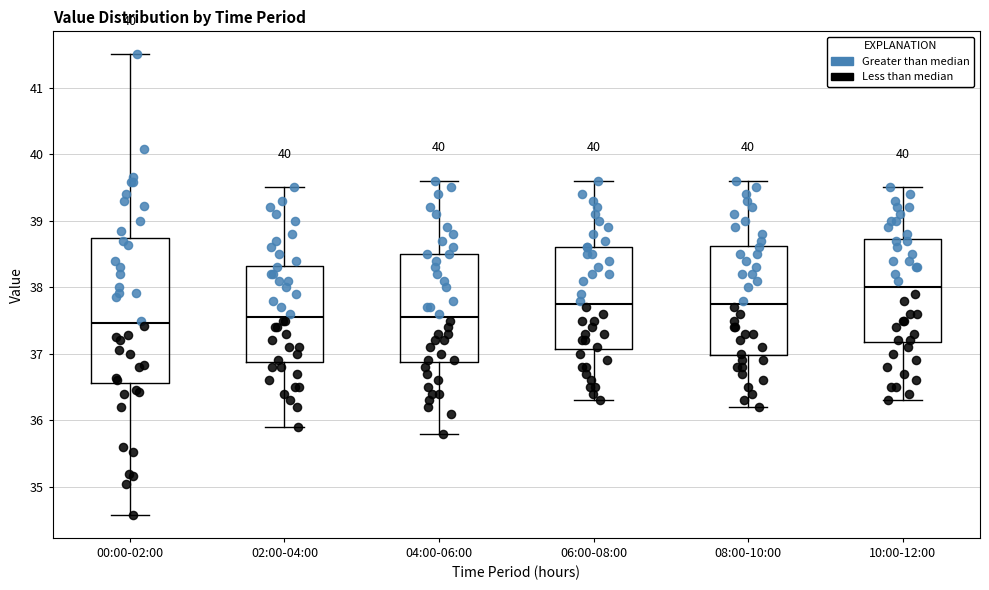

Where does the upper whisker of the box for 06:00-08:00 end on the y-axis? The values are not printed on the chart, so give them approximately, as read against the axis.

39.6